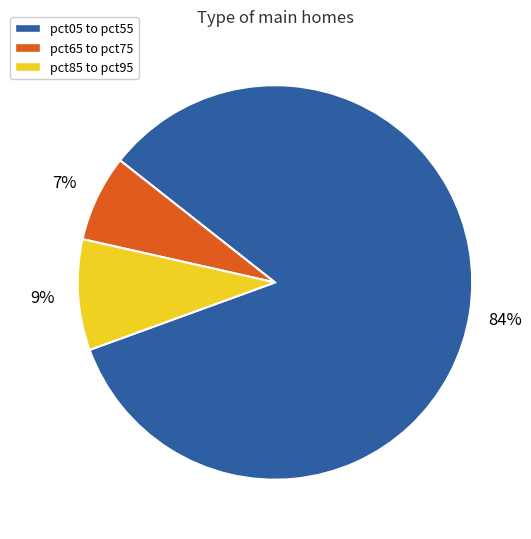

Is there any slice that represents more than half of the pie?

Yes